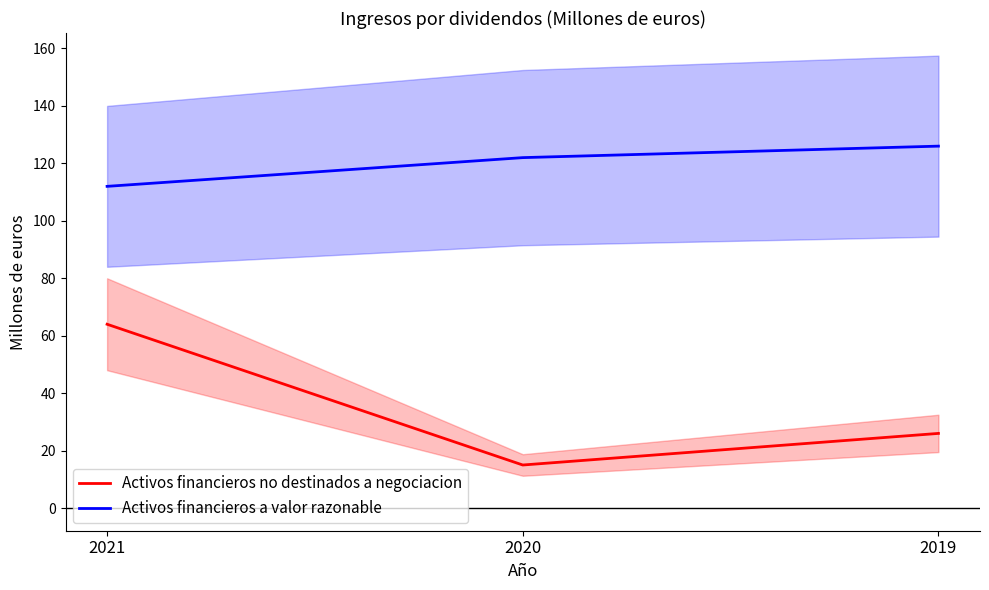

What are all the series names shown in the legend?

Activos financieros no destinados a negociacion, Activos financieros a valor razonable